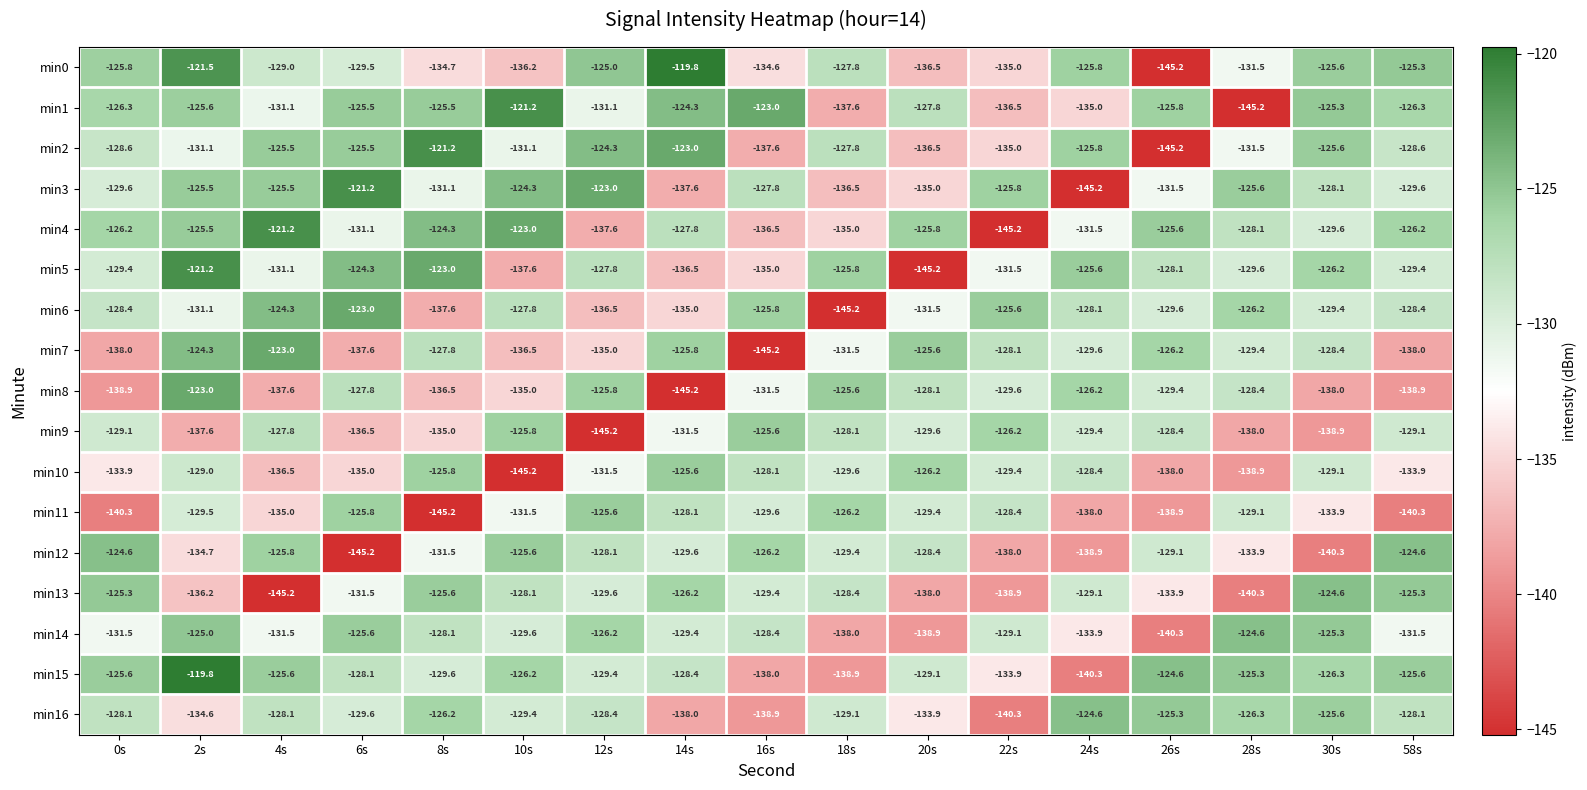

What is the smallest value displayed?

-145.2